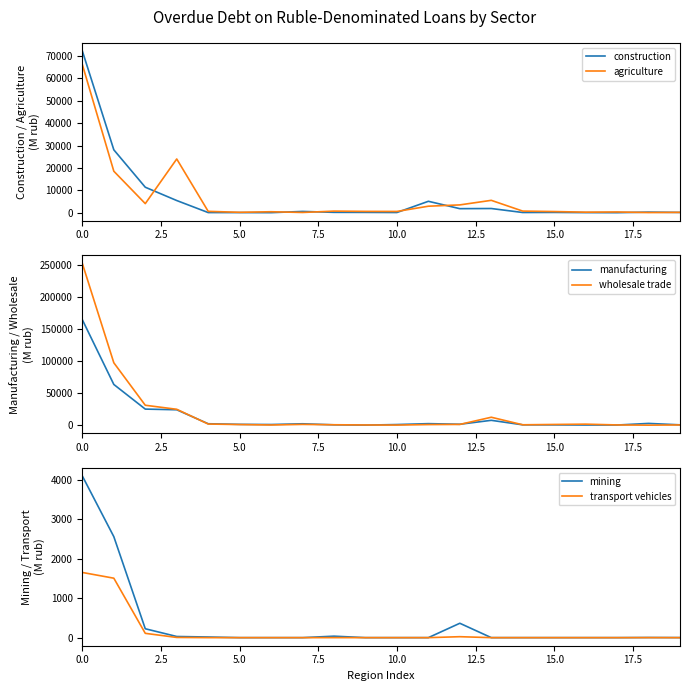

Is it true that wholesale trade equals 59402 at 0.0?

False